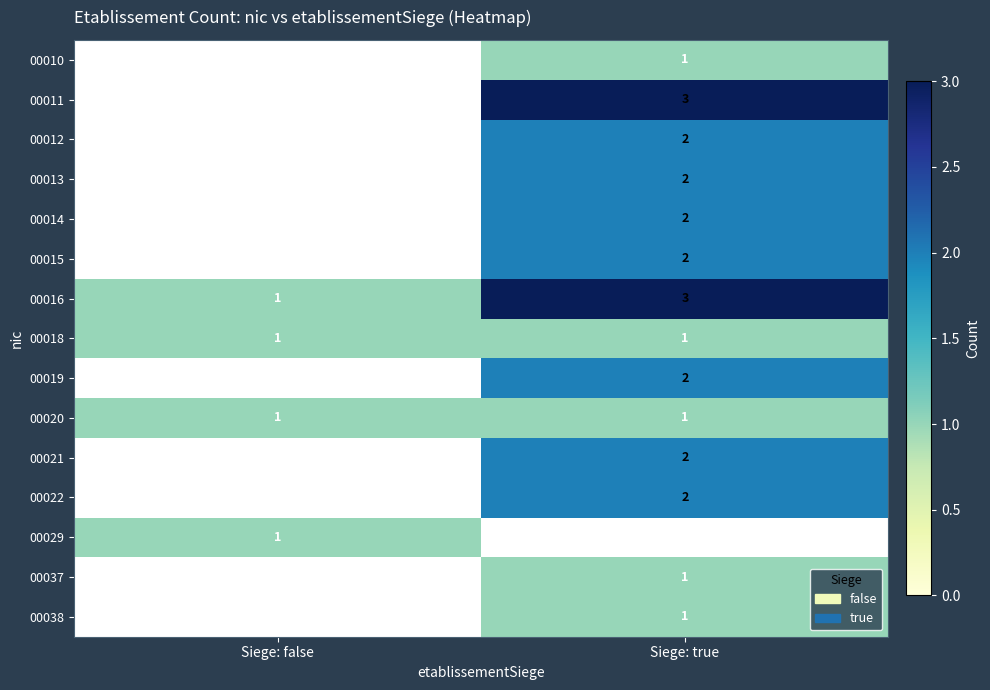

List the labels in order of 00016 value, smallest first.

Siege: false, Siege: true